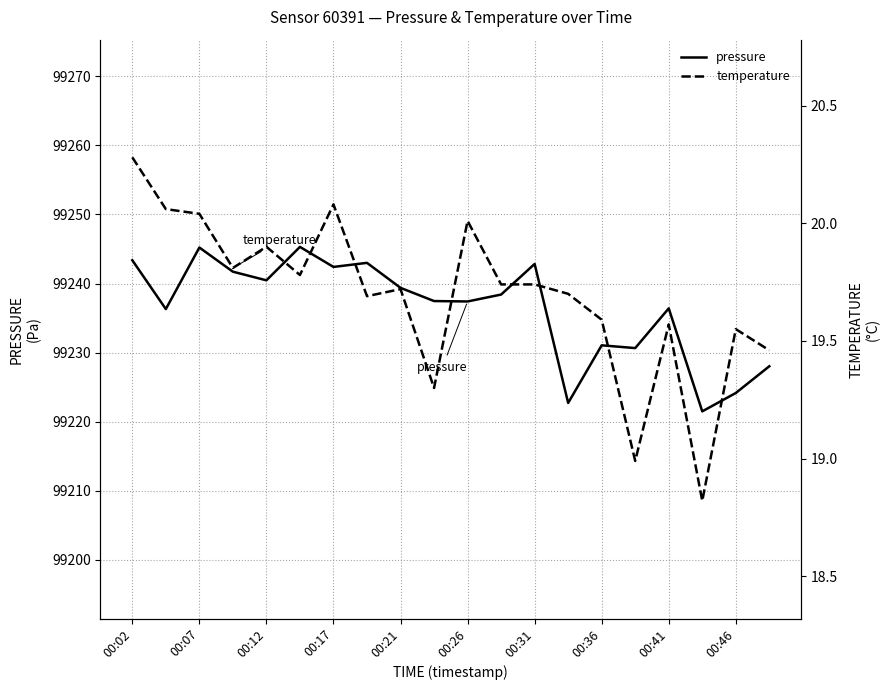

Where does the temperature series first go above 19?

00:02